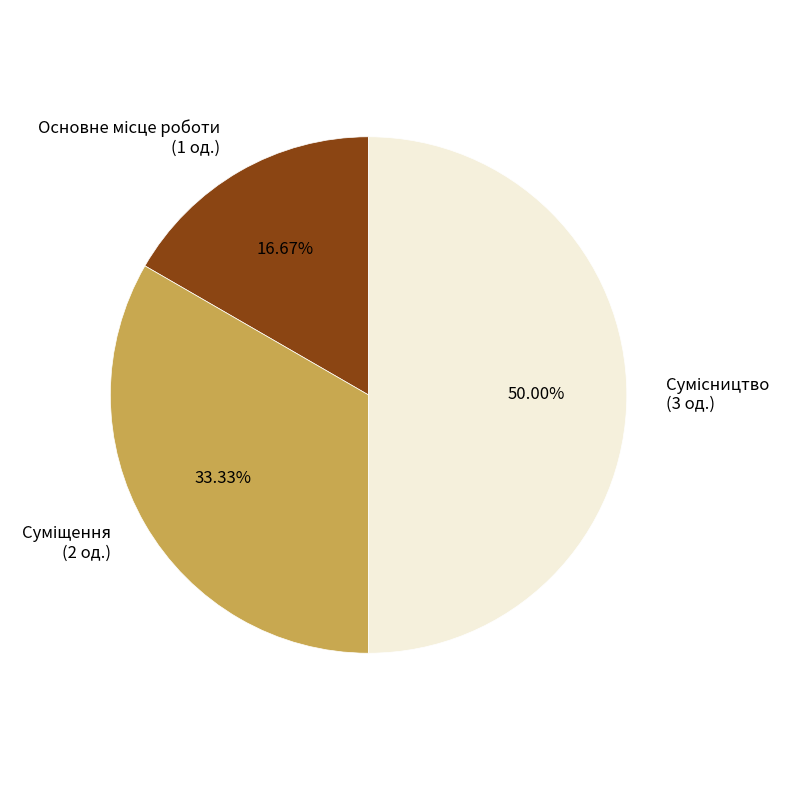

To the nearest percent, what is the difference between the Основне місце роботи and Сумісництво slice percentages?

33%